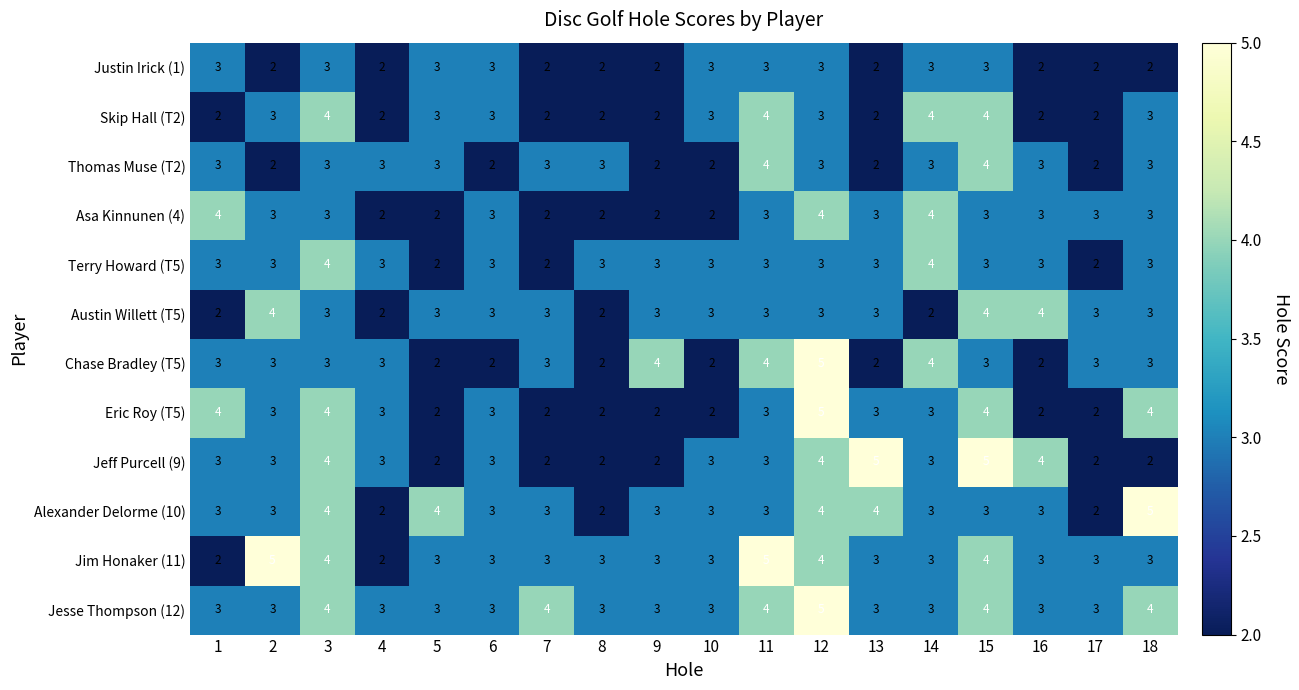

At which category is the sum across all series the highest?

12